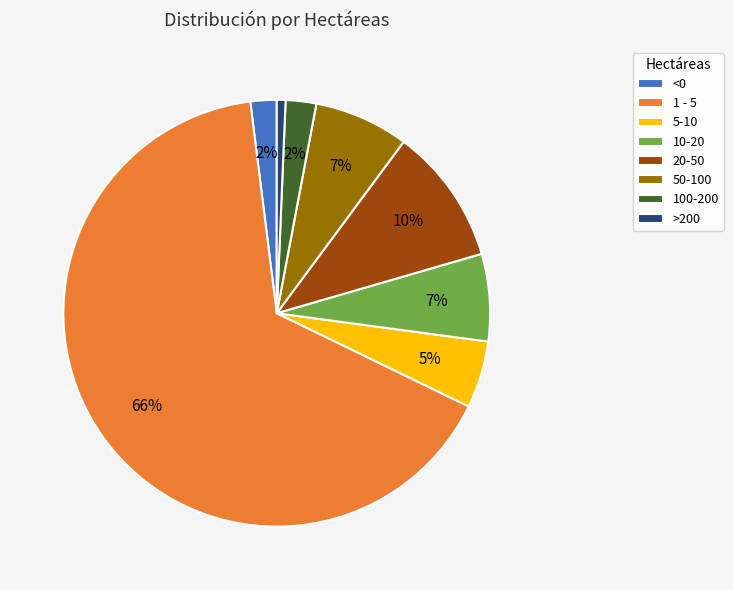

Does 1 - 5 represent more than half of the total?

Yes